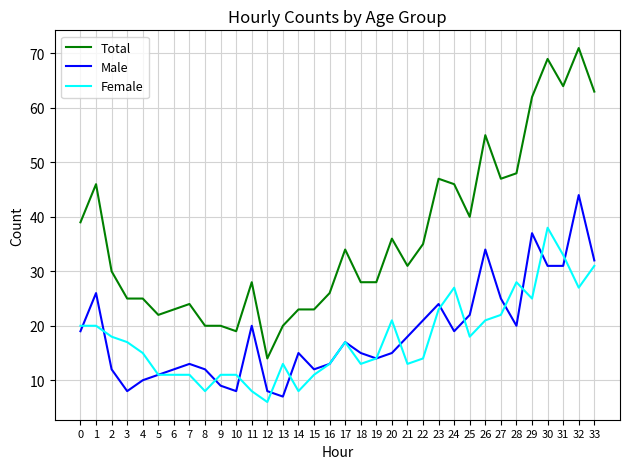

At which category is the sum across all series the highest?

32